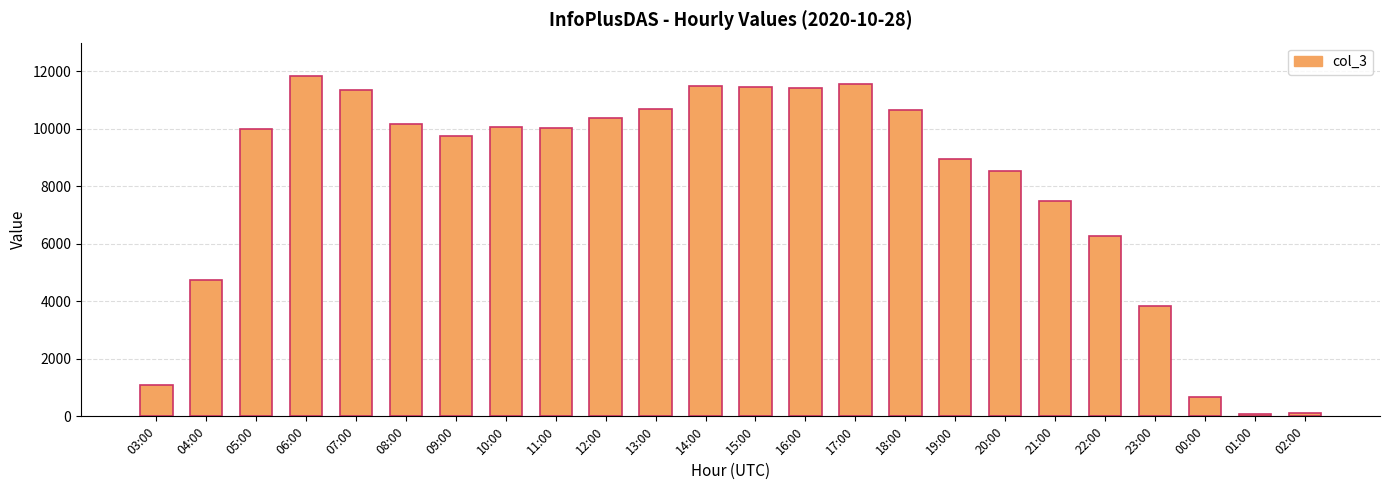

What is the difference between the second highest and second lowest values?

11427